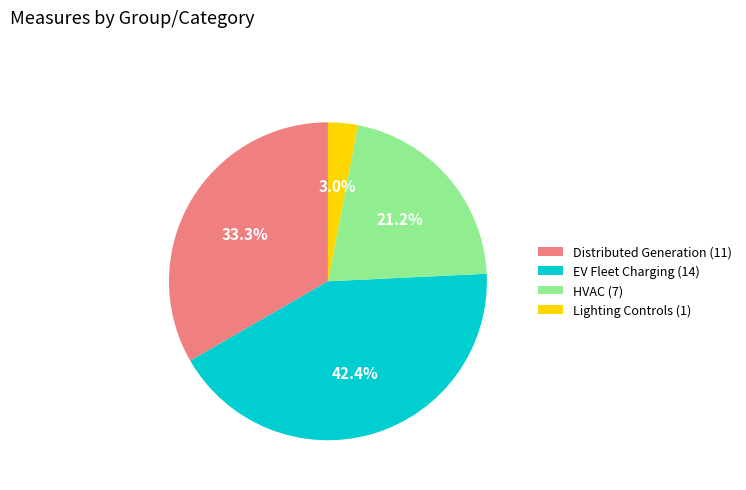

Combined, do Lighting Controls and Distributed Generation account for over 50%?

No